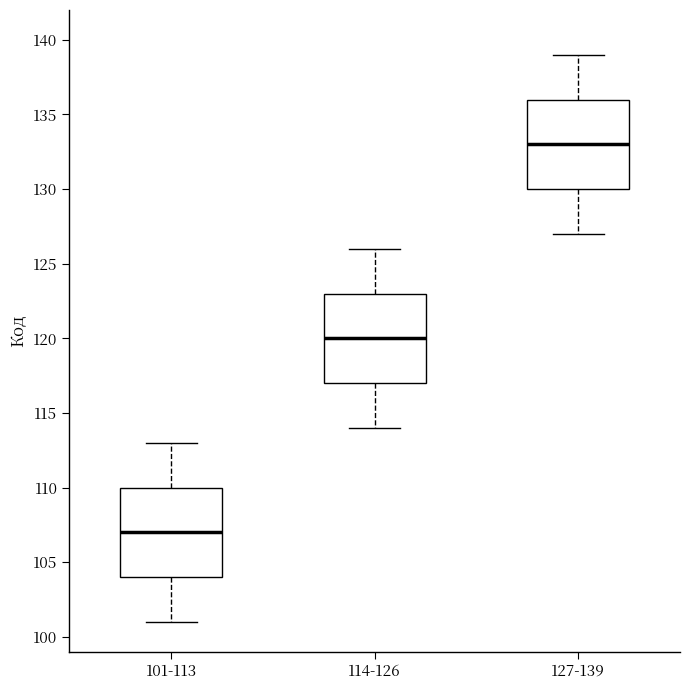

Where does the median line of the box for 114-126 sit on the y-axis? The values are not printed on the chart, so give them approximately, as read against the axis.

120